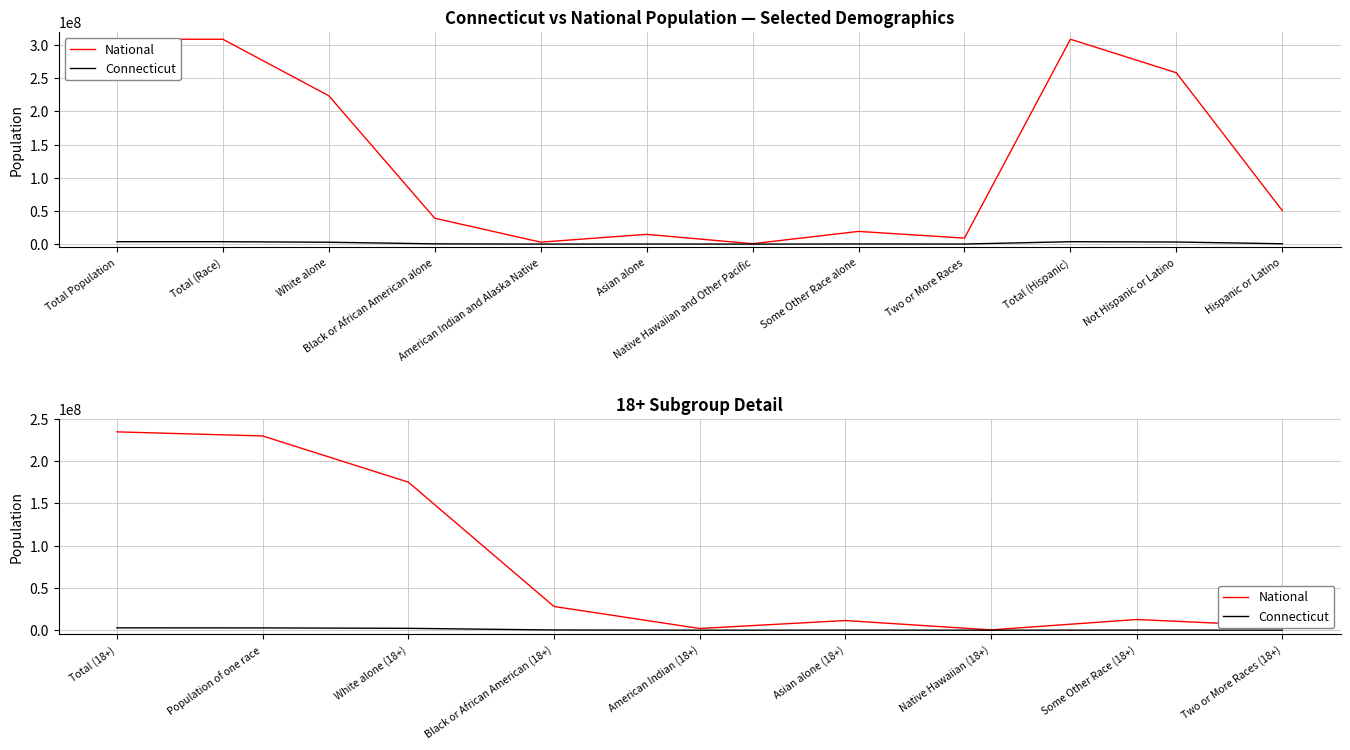

What are all the series names shown in the legend?

National, Connecticut